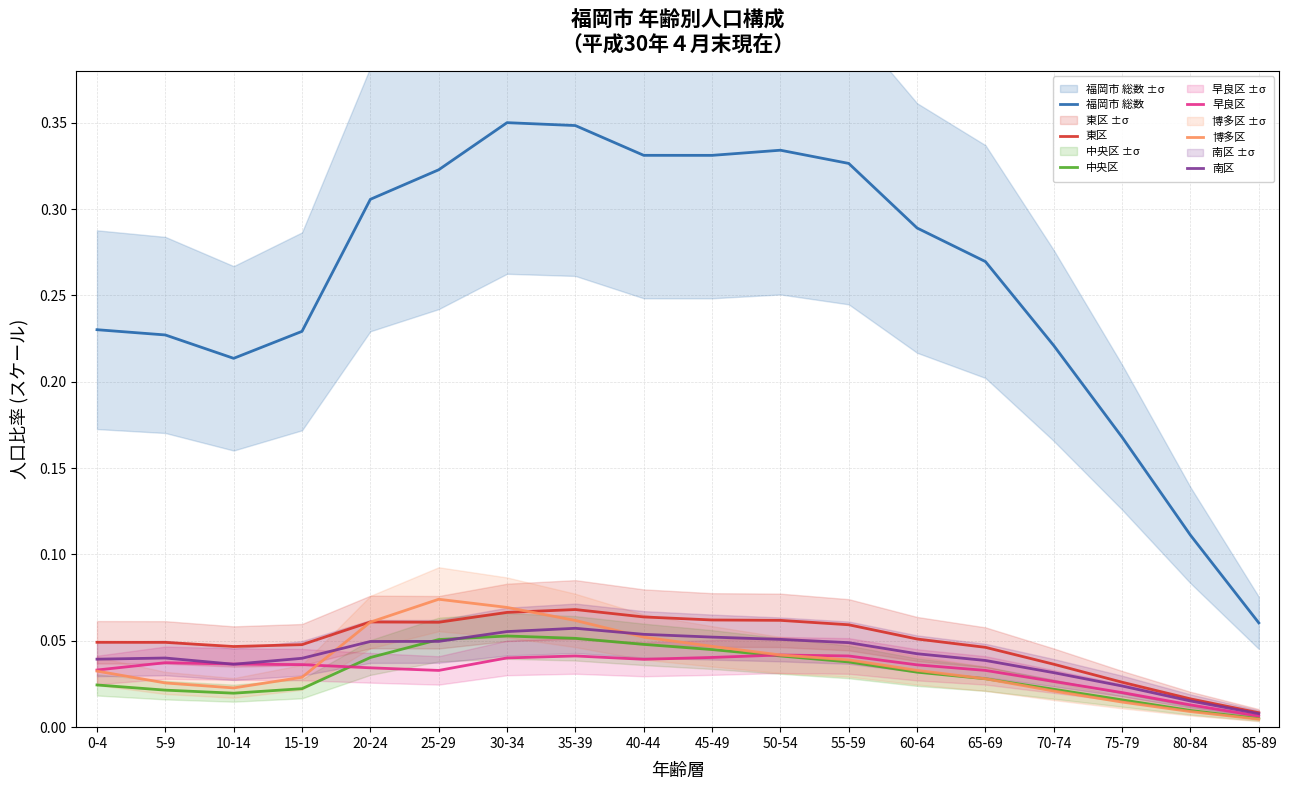

Rank the series at 25-29 from highest to lowest value.

福岡市 総数, 博多区, 東区, 中央区, 南区, 早良区